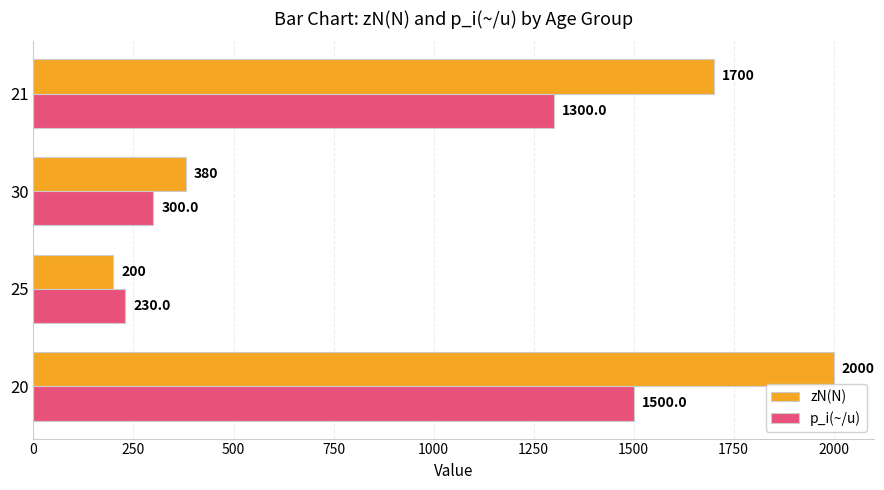

Which series changed the most between 20 and 21?

zN(N)